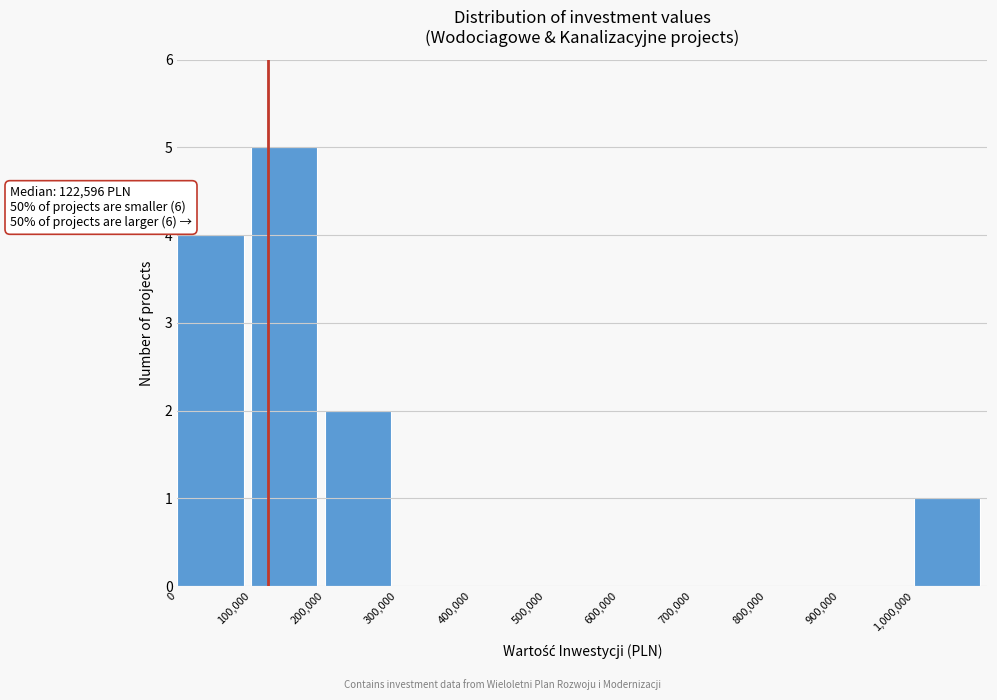

Which range on the x-axis has the tallest bar?

100000 to 200000